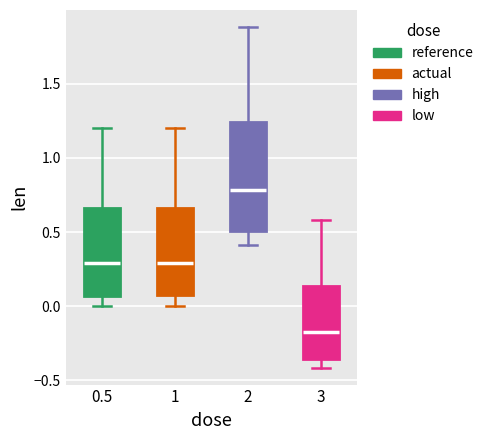

Where does the lower whisker of the box at x = 2 end on the y-axis? The values are not printed on the chart, so give them approximately, as read against the axis.

0.40